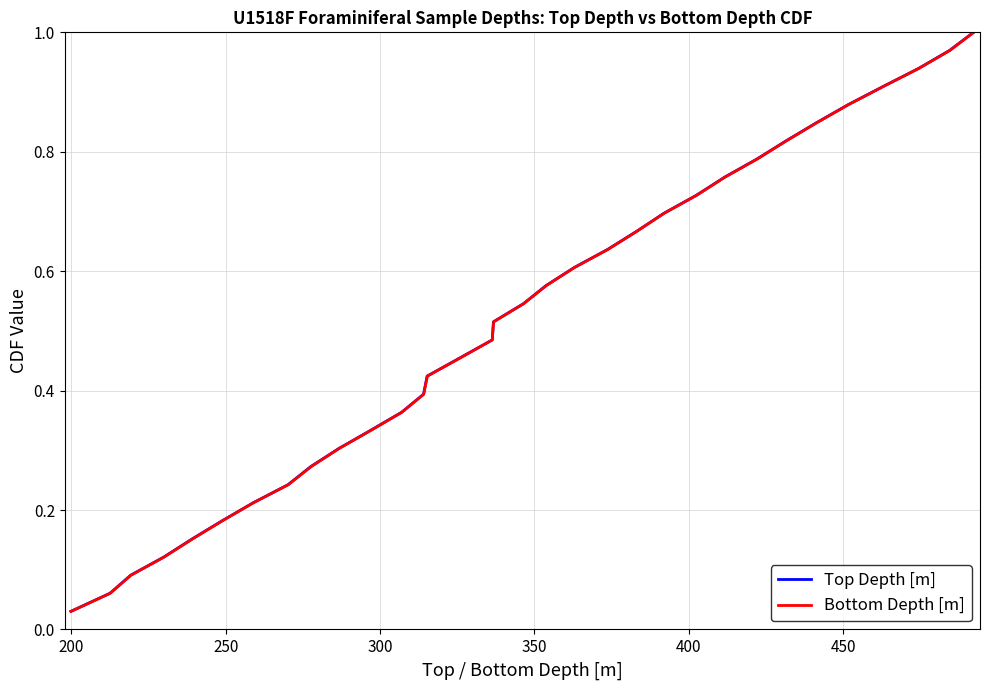

True or false: Top Depth [m] and Bottom Depth [m] cross at least once.

False